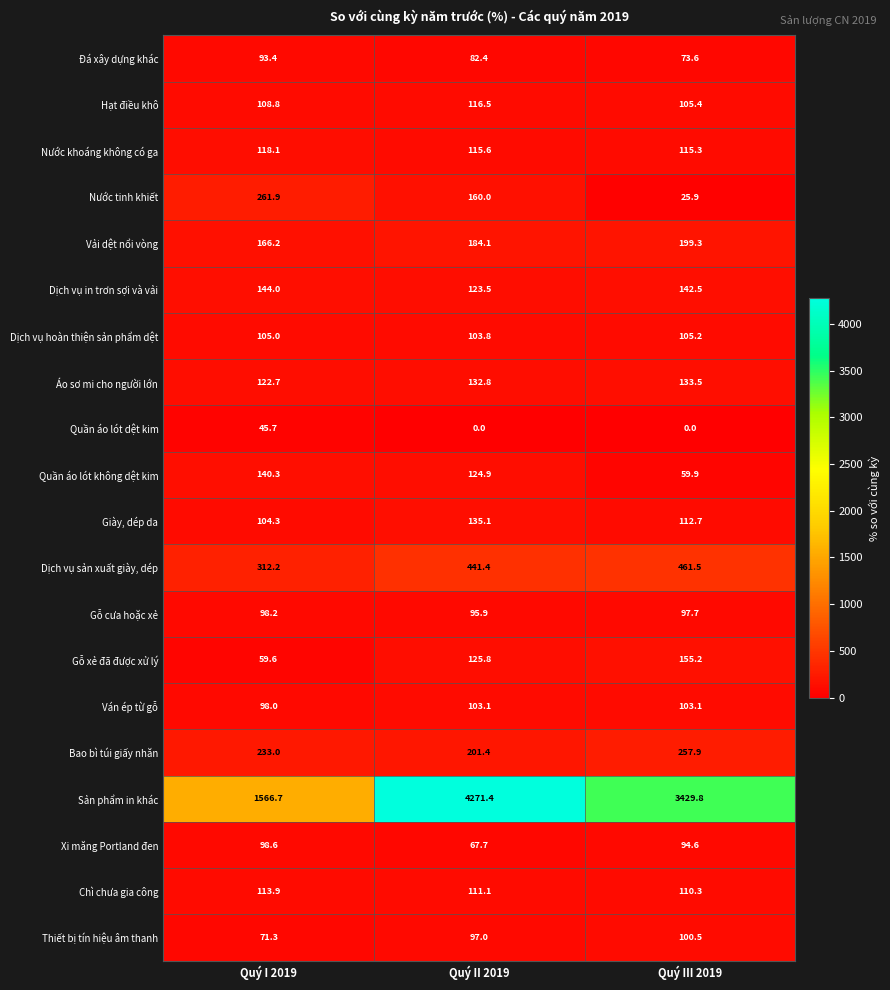

What is the greatest value displayed?

4271.4